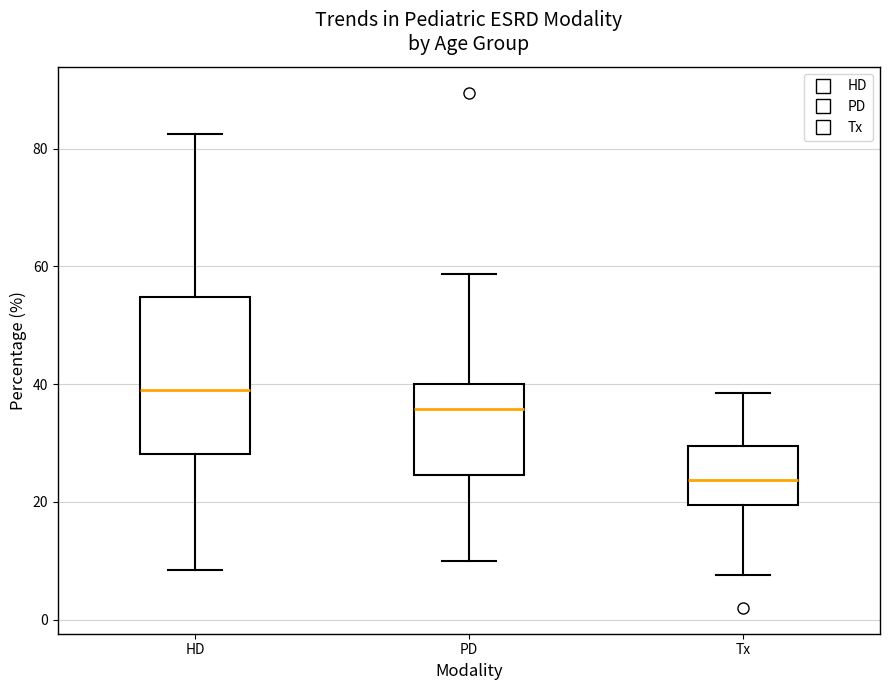

Reading left to right, read every box against the y-axis: the position of its median line, the range the box covers, and the ends of its whiskers. The values are not printed on the chart, so give them approximately, as read against the axis.

HD: median 38, box 28 to 54, whiskers 8 to 82
PD: median 36, box 24 to 40, whiskers 10 to 58
Tx: median 24, box 20 to 30, whiskers 8 to 38